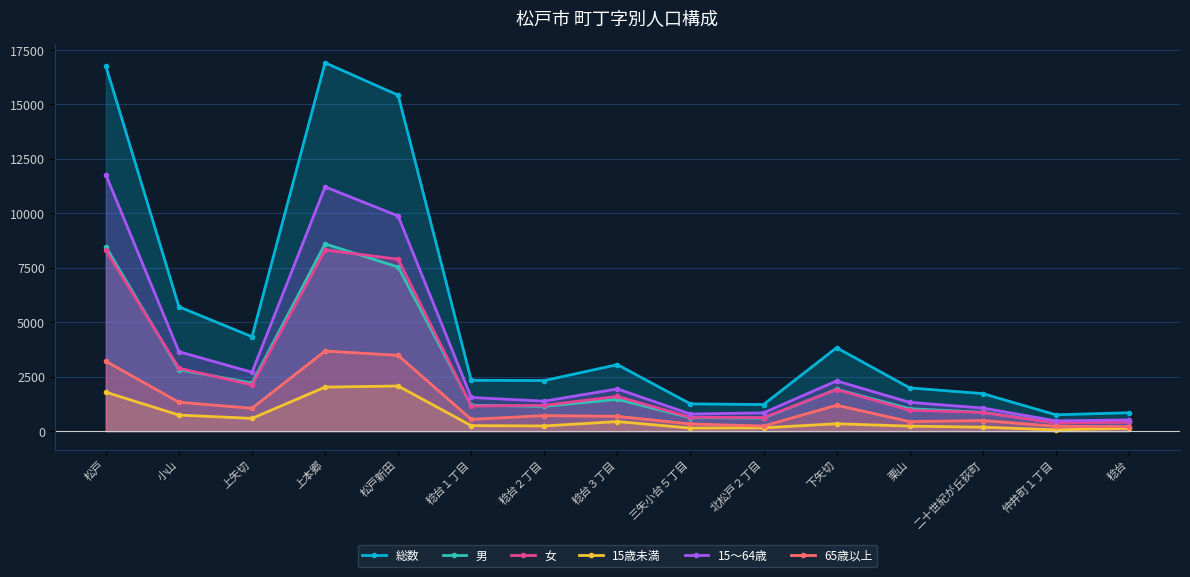

How many series are shown in this chart?

6